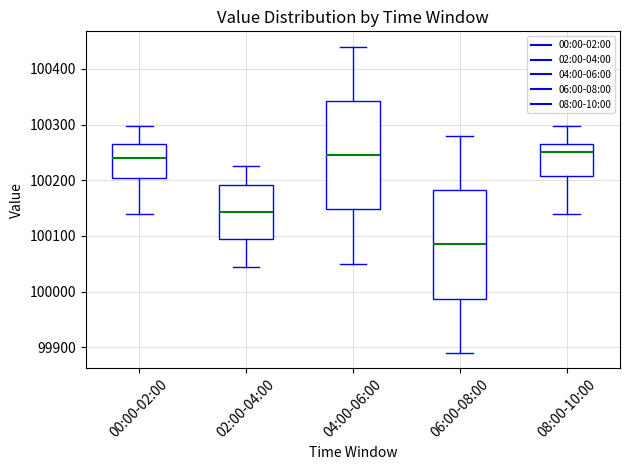

Where does the lower whisker of the box for 00:00-02:00 end on the y-axis? The values are not printed on the chart, so give them approximately, as read against the axis.

100140